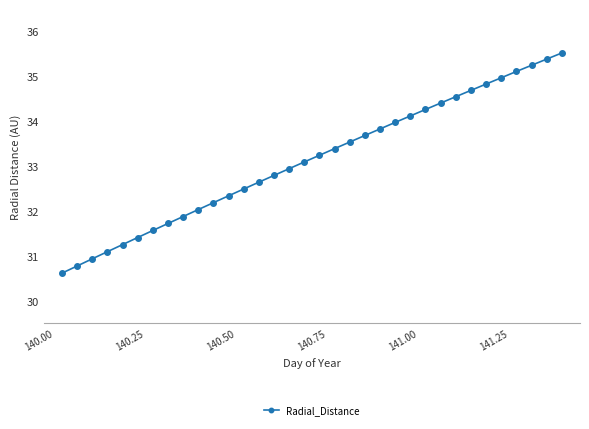

What is the average value?

33.1